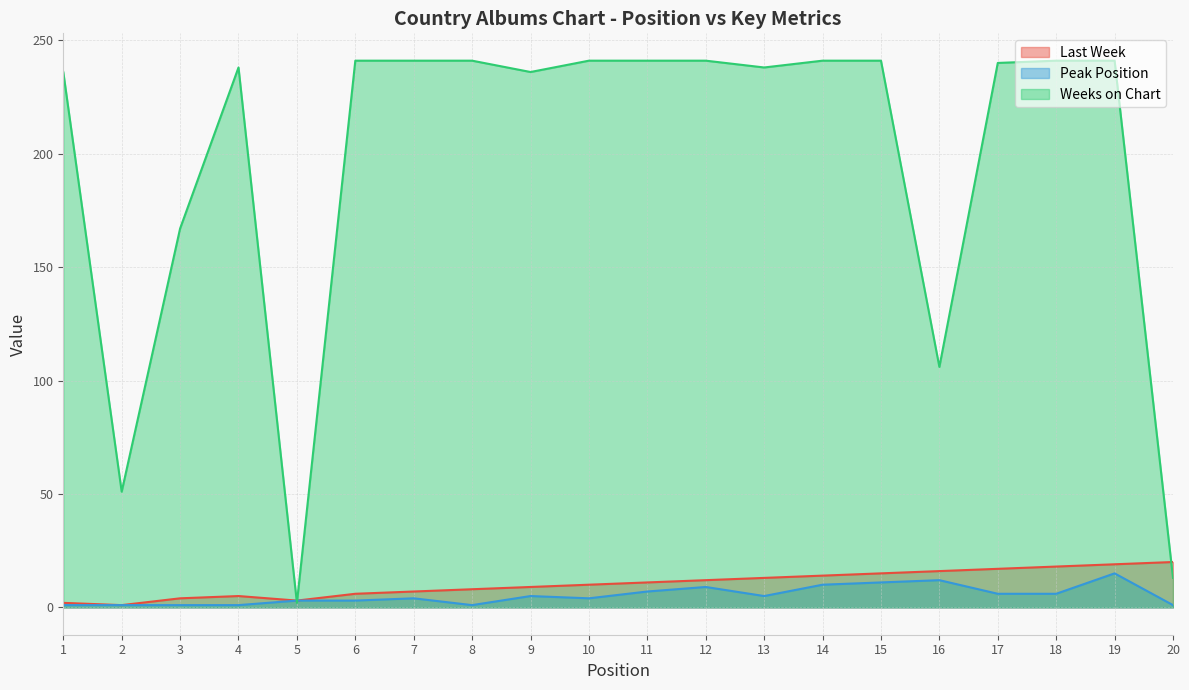

How many distinct data groups are displayed?

3